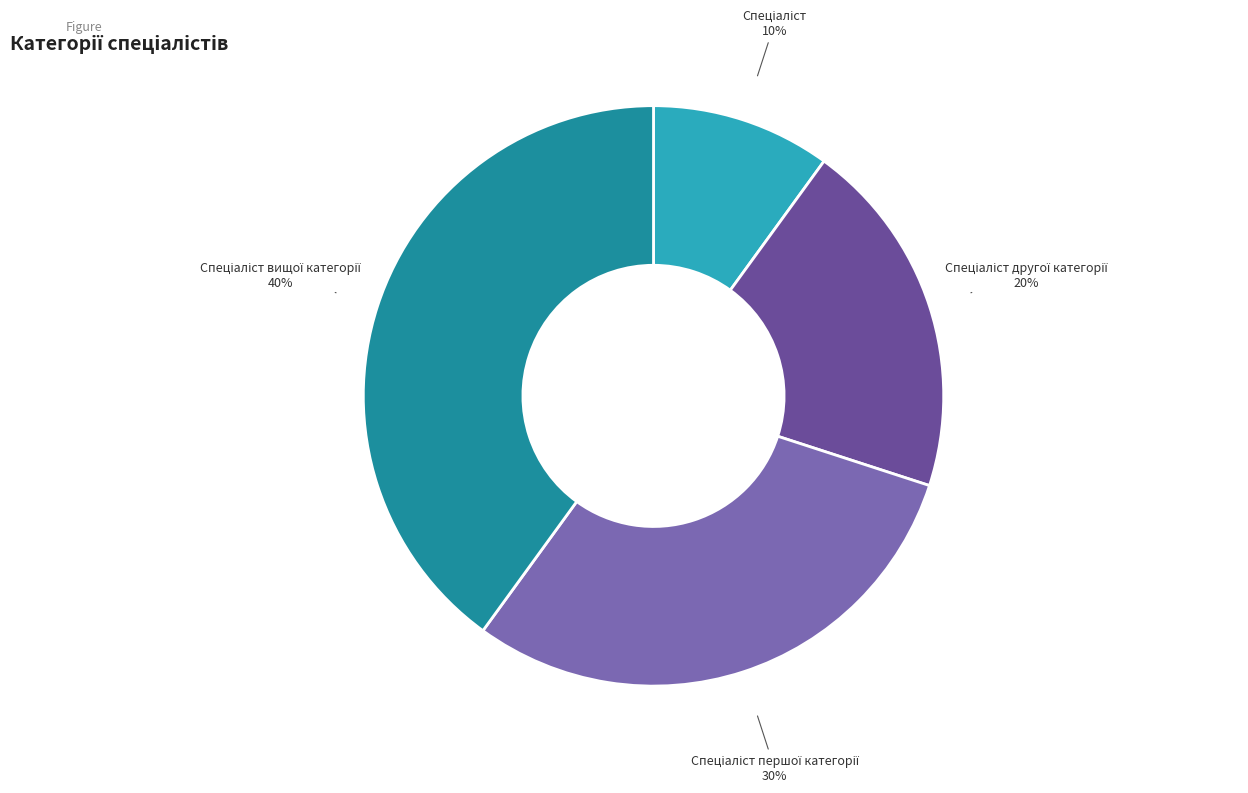

To the nearest percent, what is the average slice percentage?

25%